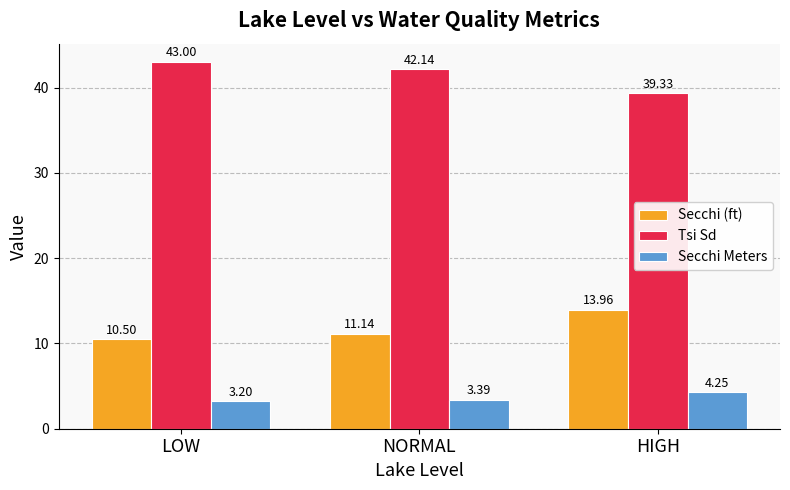

At which label does Tsi Sd first exceed 42?

LOW